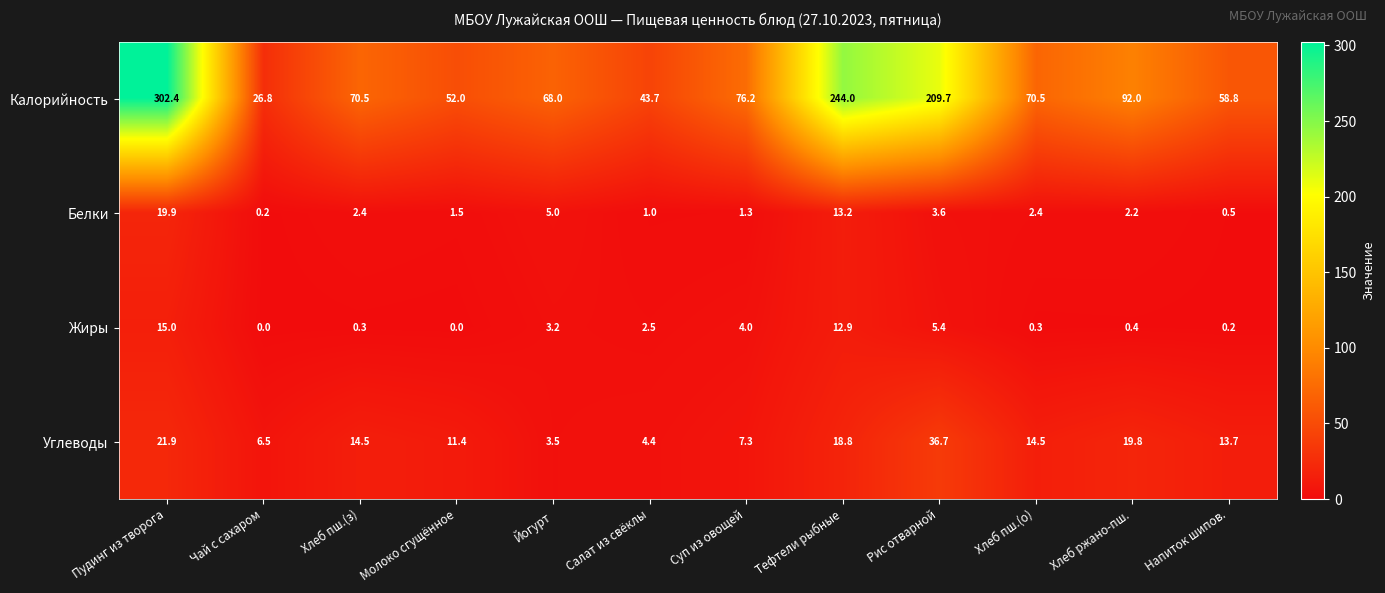

What is the average value of the Белки series?

4.4